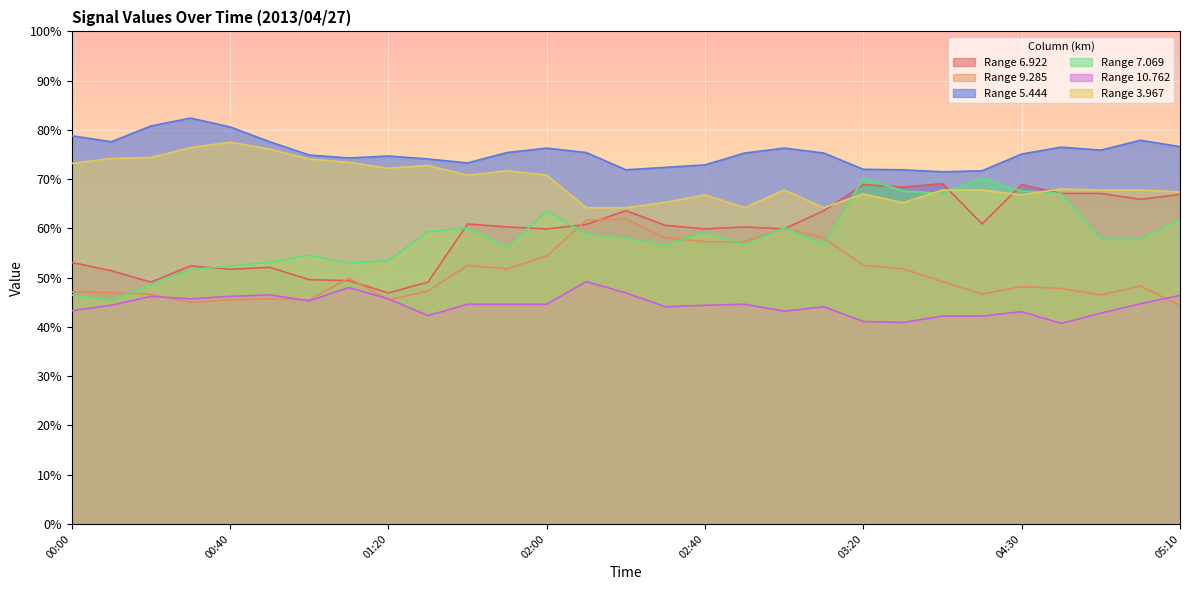

How many data points in 10.762 are less than 44?

10